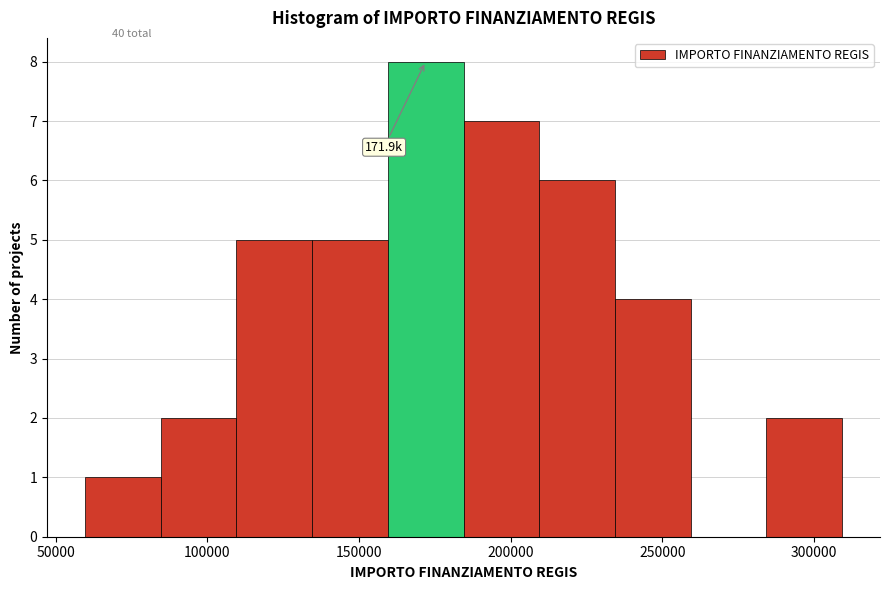

Which range on the x-axis has the tallest bar?

160000 to 185000